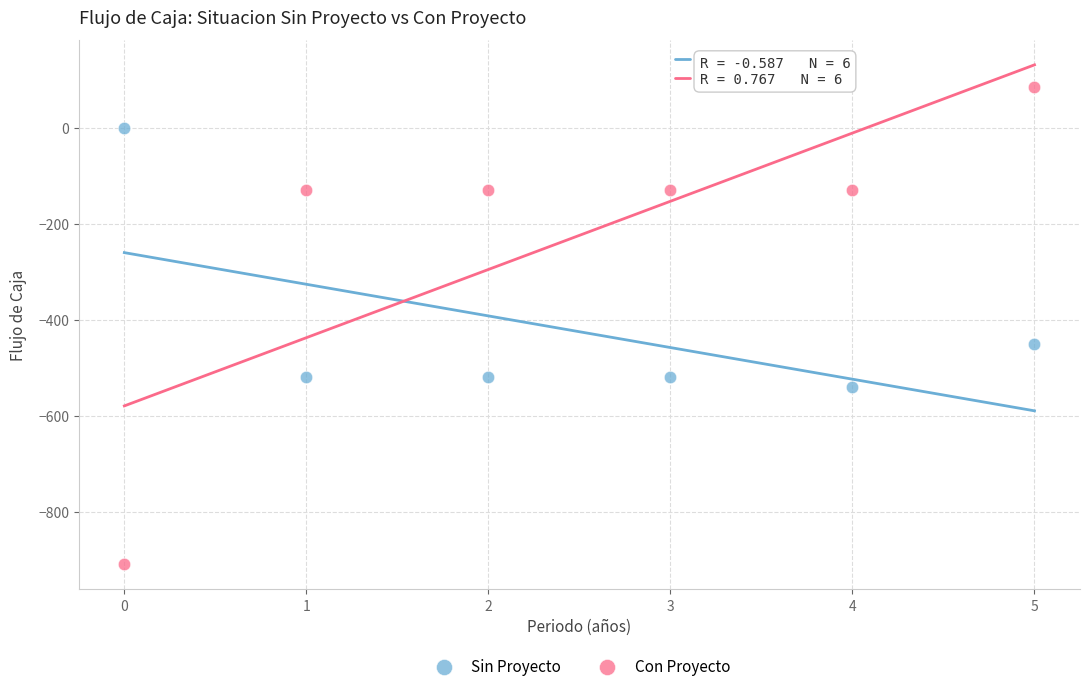

Which series contains the lowest Y value?

Con Proyecto